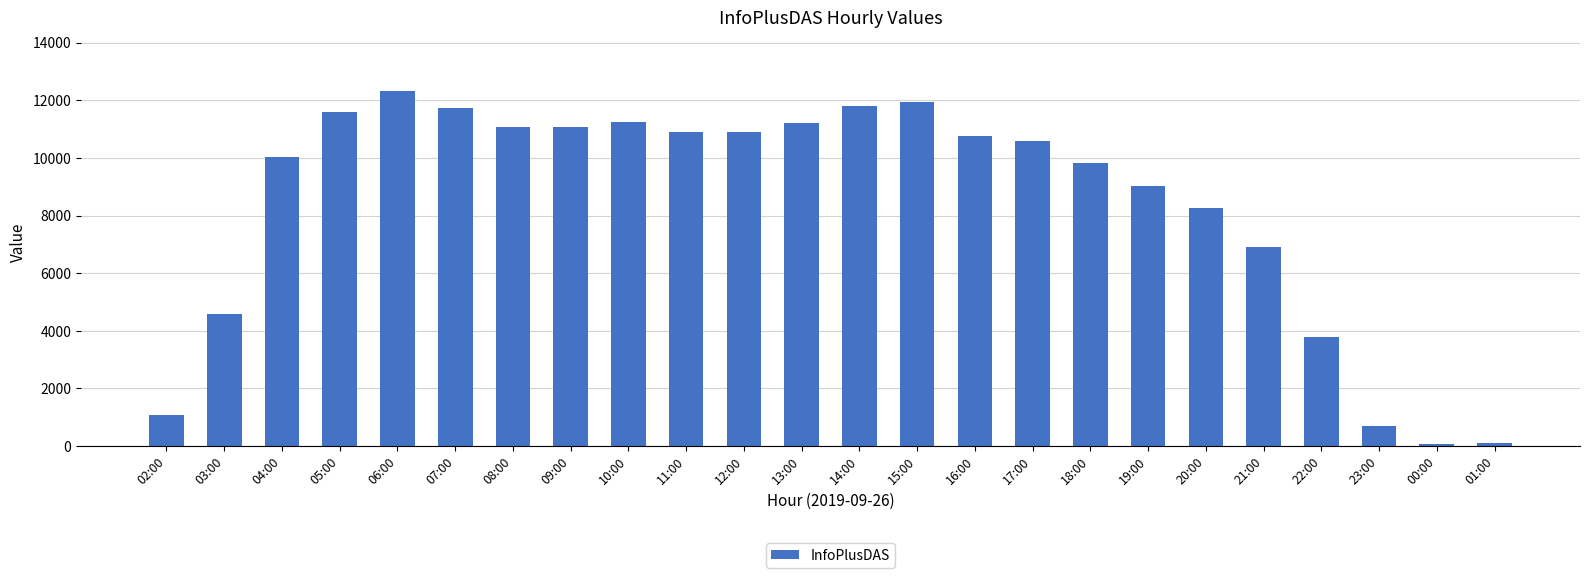

What is the difference between the maximum and minimum values?

12261